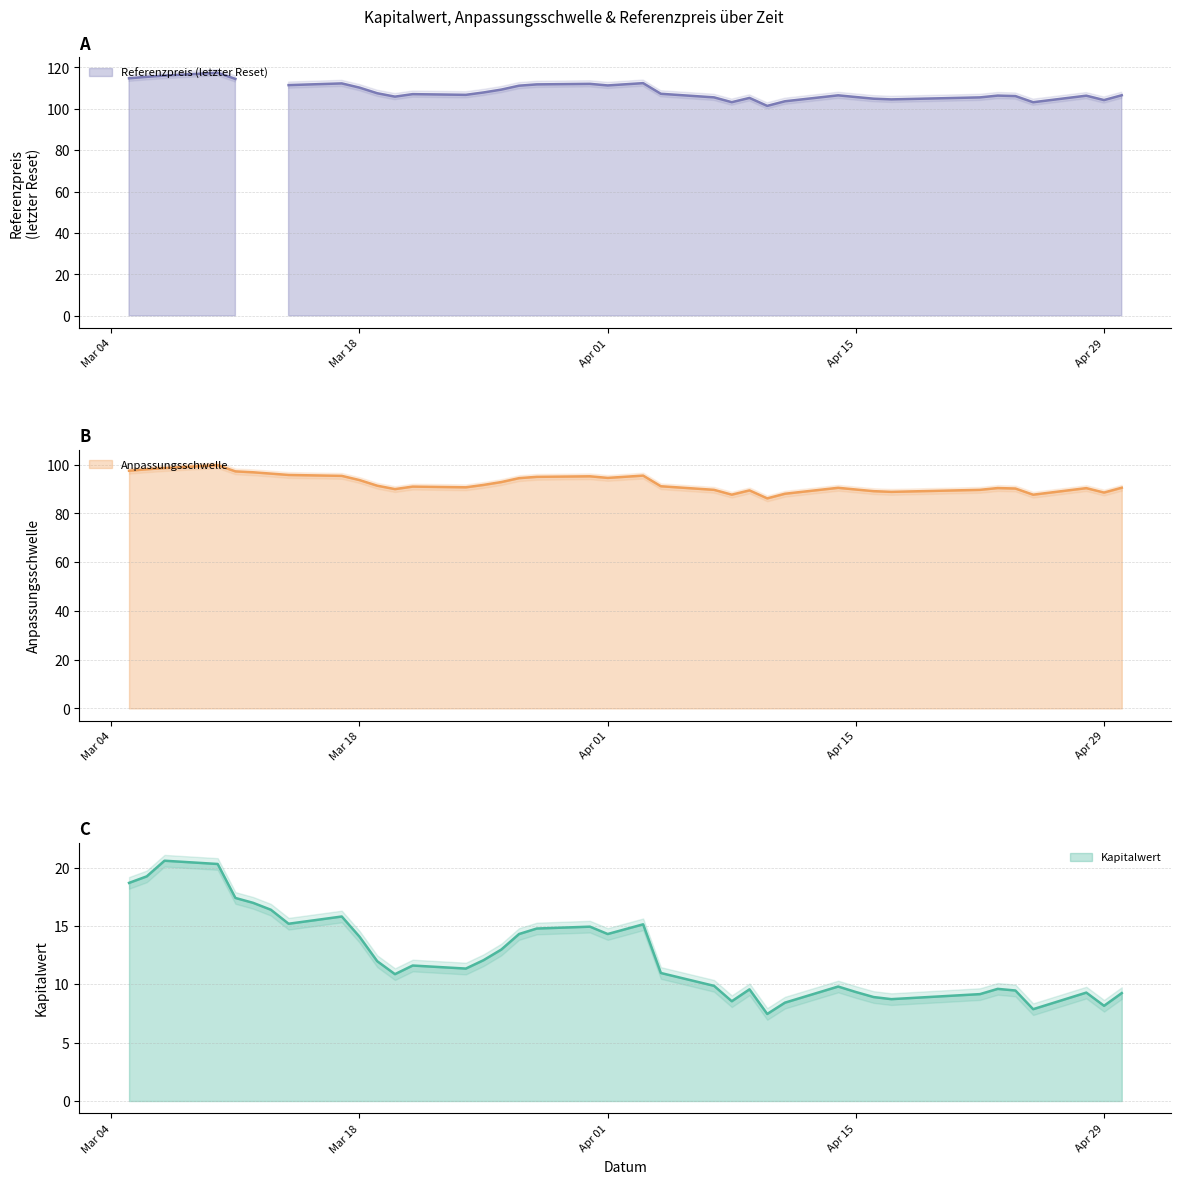

How many distinct data groups are displayed?

3